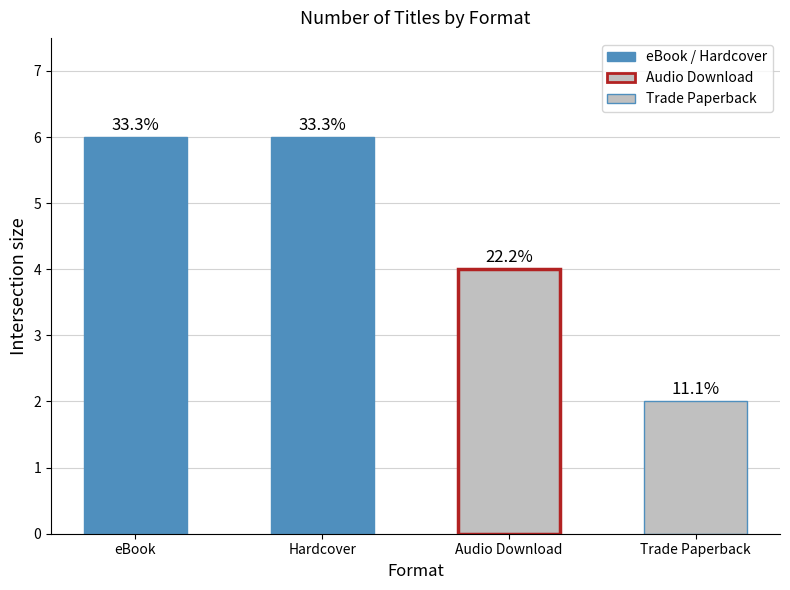

What is the sum of all values?

18